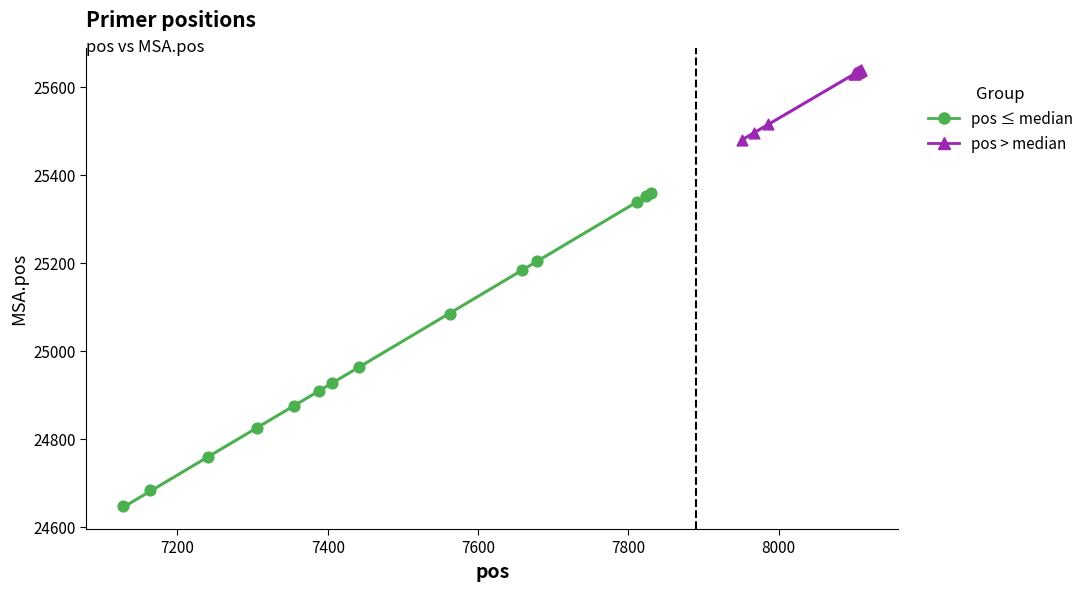

Which series reaches the minimum Y coordinate?

pos ≤ median